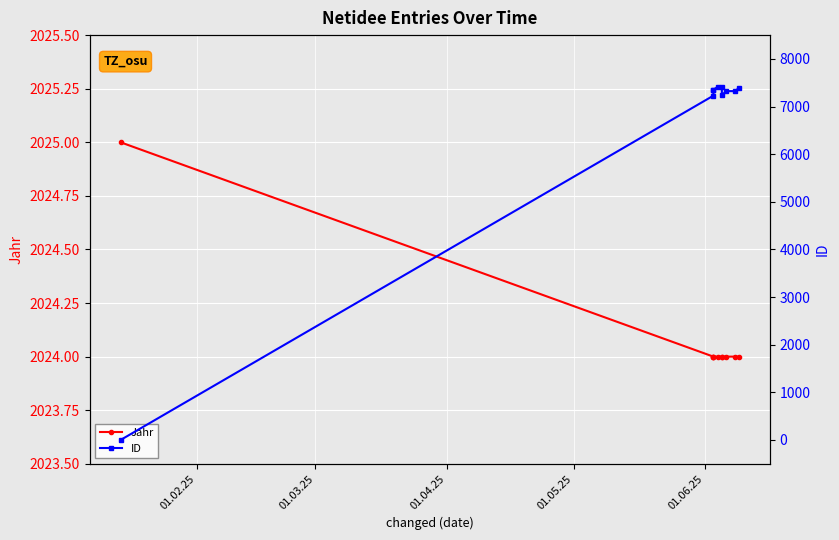

What is the value of the Jahr point at the 4th from the left?

2024